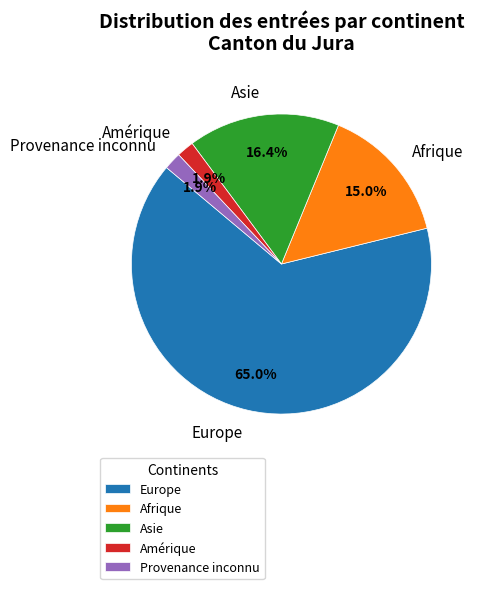

To the nearest percent, what is the difference between the Amérique and Europe slice percentages?

63%